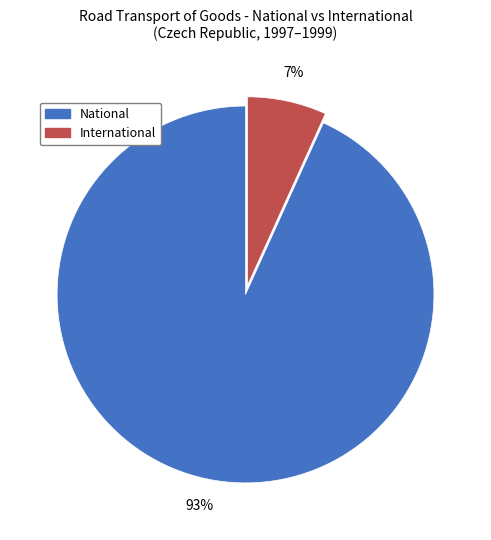

Does National account for over 50% of the chart?

Yes